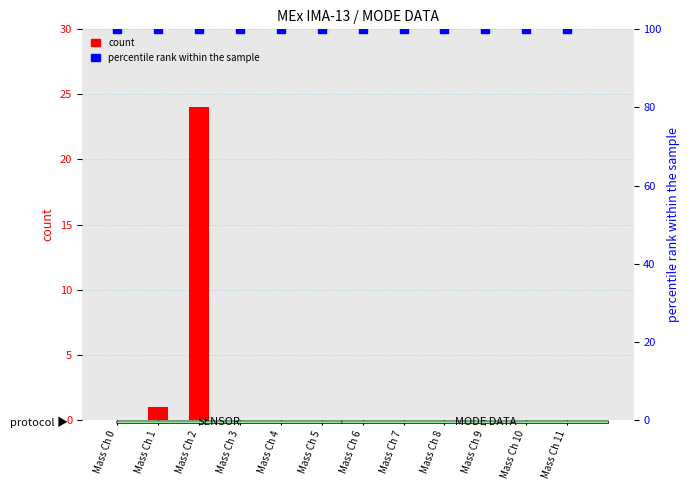

Is the value of percentile rank within the sample at Mass Ch 3 greater than the value of count at Mass Ch 2?

Yes